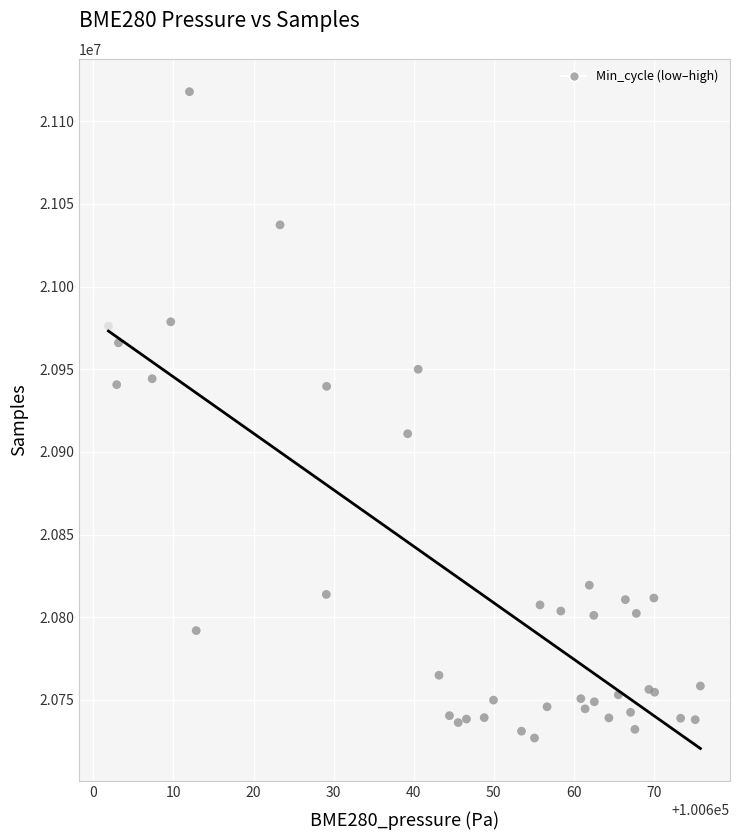

What Y value in the scatter plot is closest to 20922402?

20910980